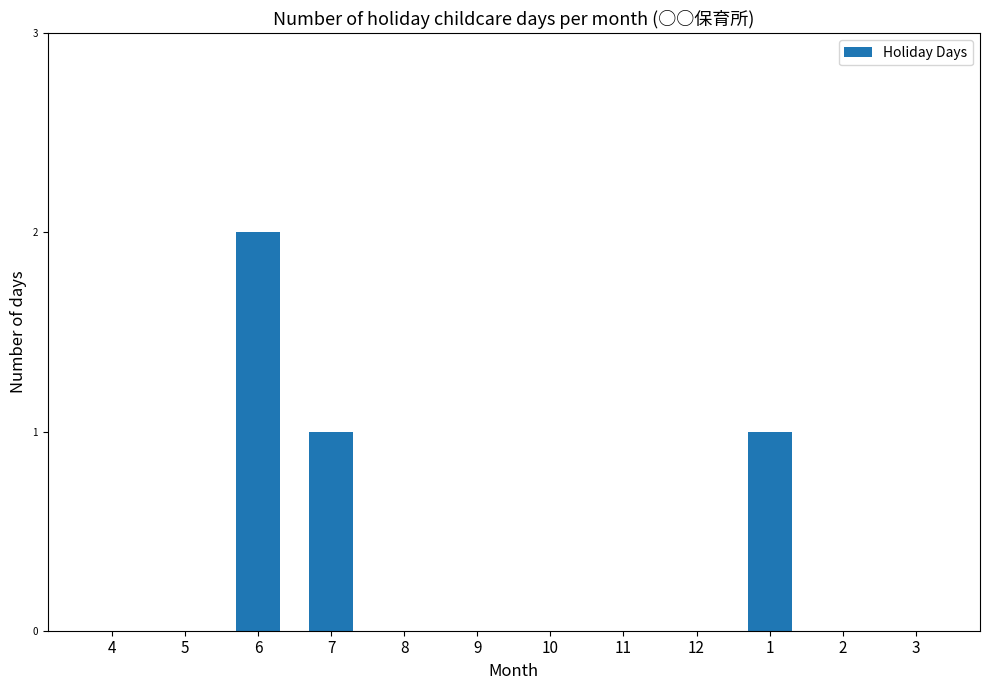

Which has a higher value, 6 or 1?

6